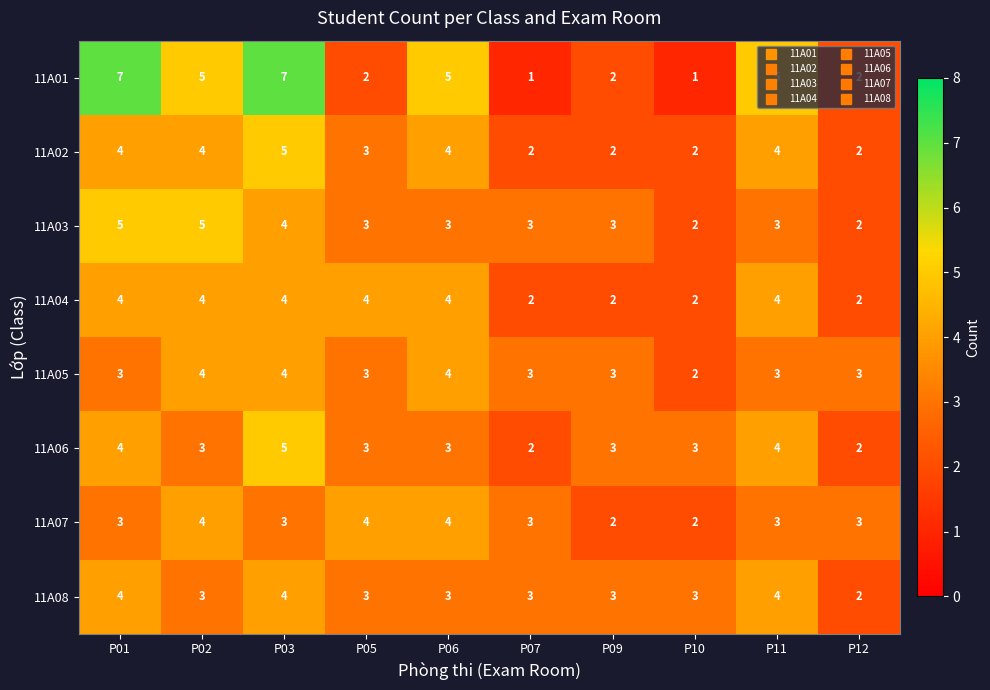

What is the difference between the maximum and minimum values in the 11A02 series?

3